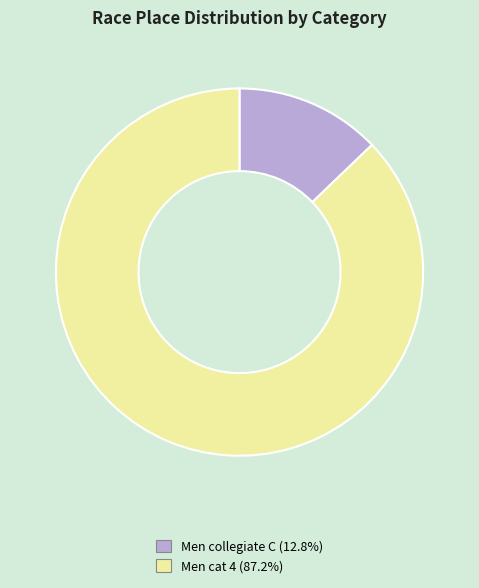

Is it true that Men cat 4 is 95% of the pie?

False